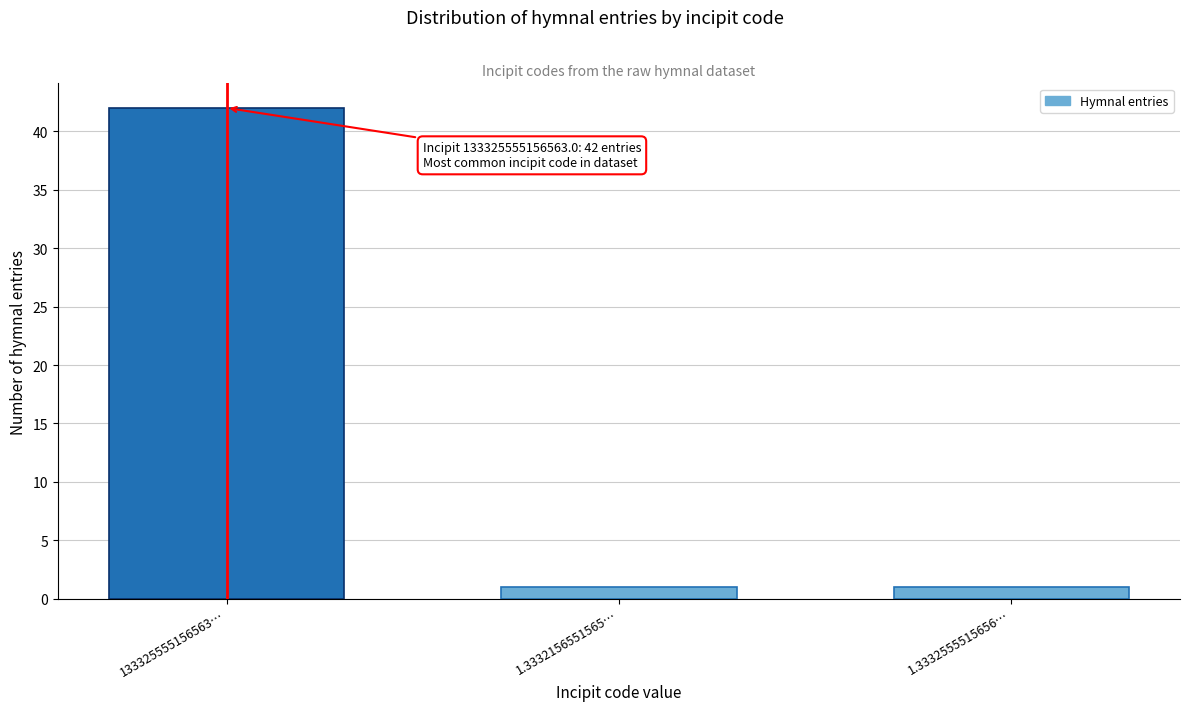

Reading left to right, what are all the values shown in this chart?

42	1	1